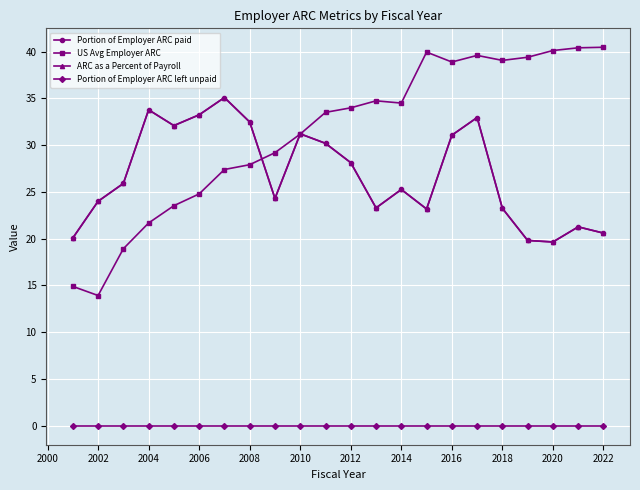

At how many categories does at least one series exceed 13?

22